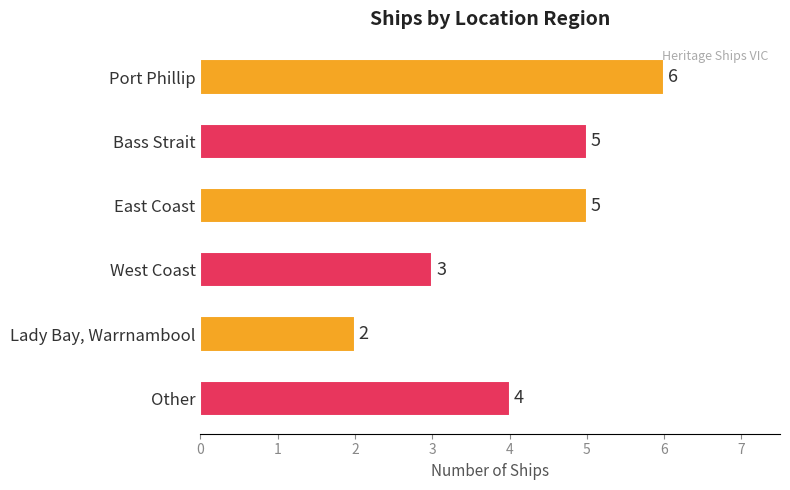

What is the label of the 4th bar from the bottom?

East Coast